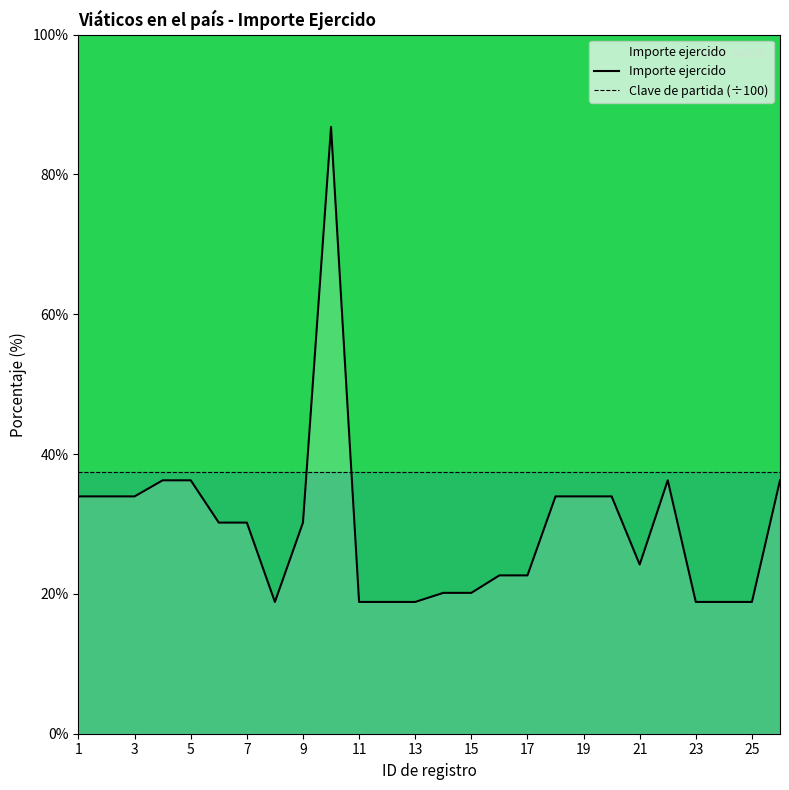

Where is Clave de partida (÷100) nearest to the value 37?

1